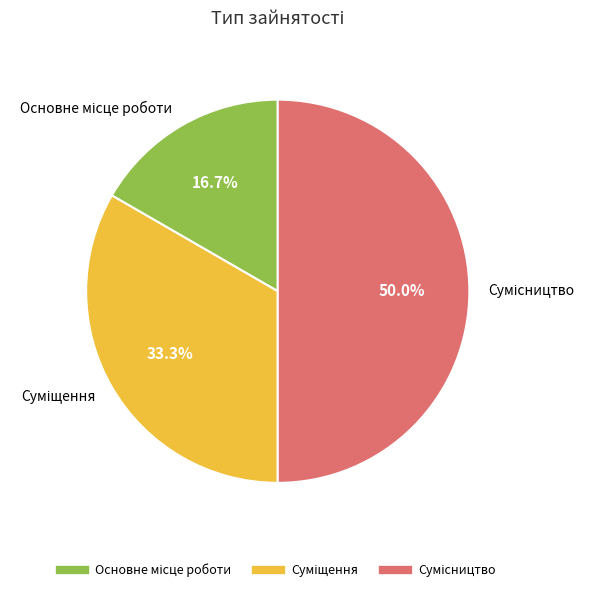

Count the number of slices in the pie.

3